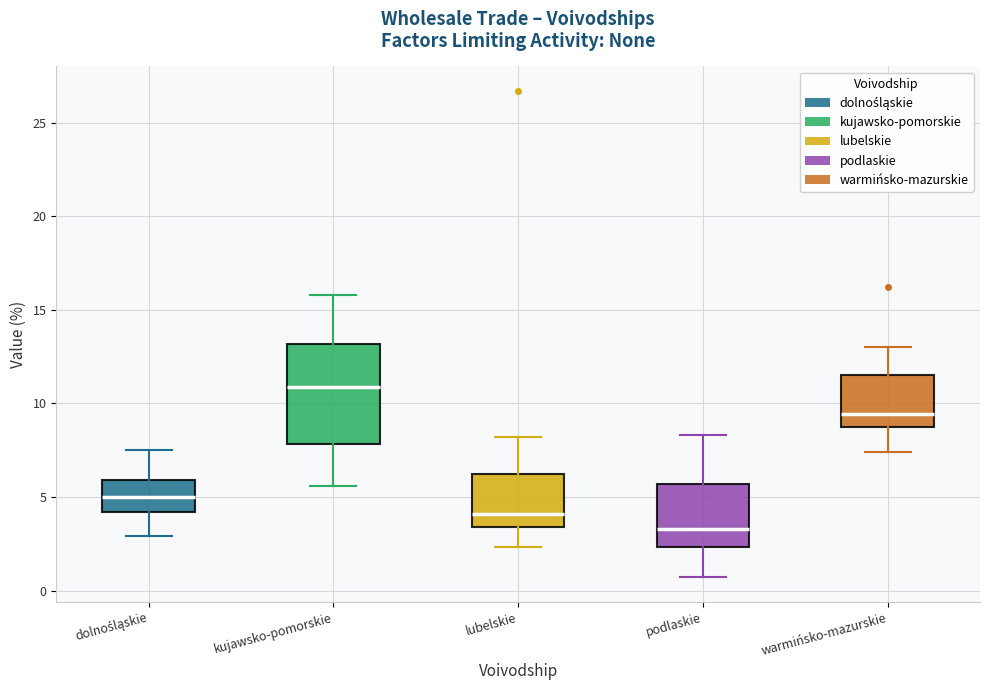

Where does the lower whisker of the box for dolnośląskie end on the y-axis? The values are not printed on the chart, so give them approximately, as read against the axis.

3.0